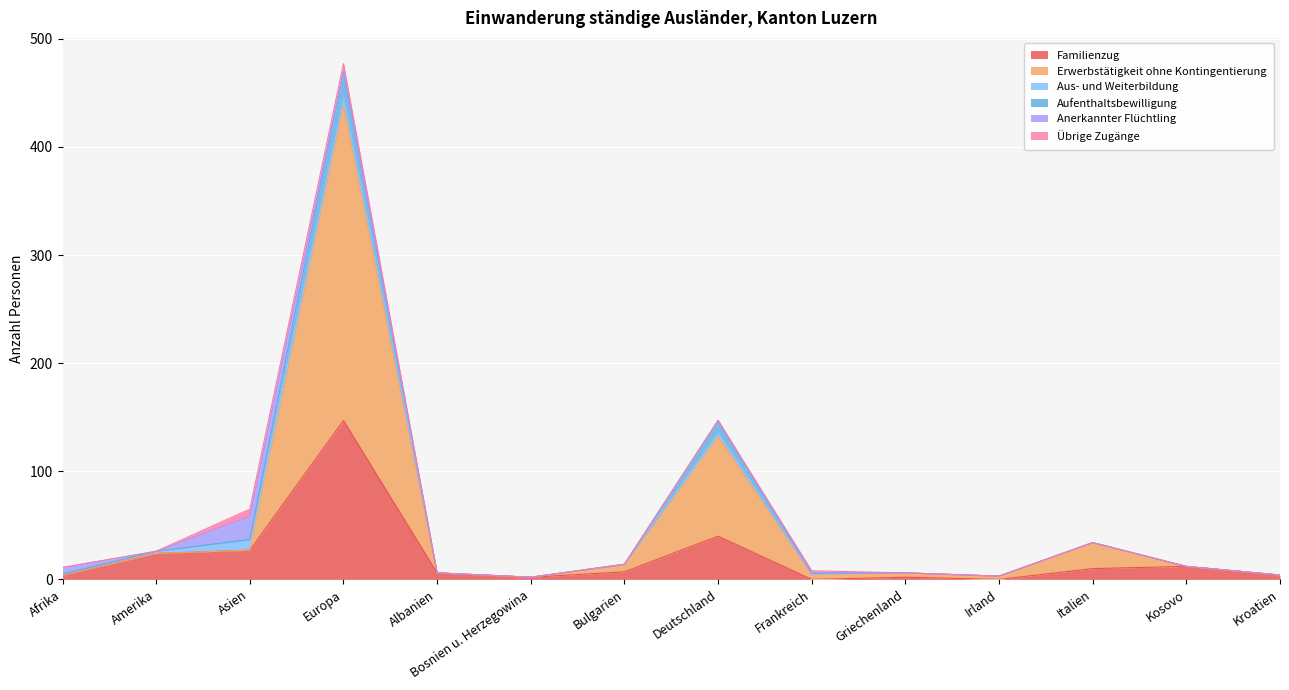

The Familienzug series shows 10 at Italien. True or false?

True